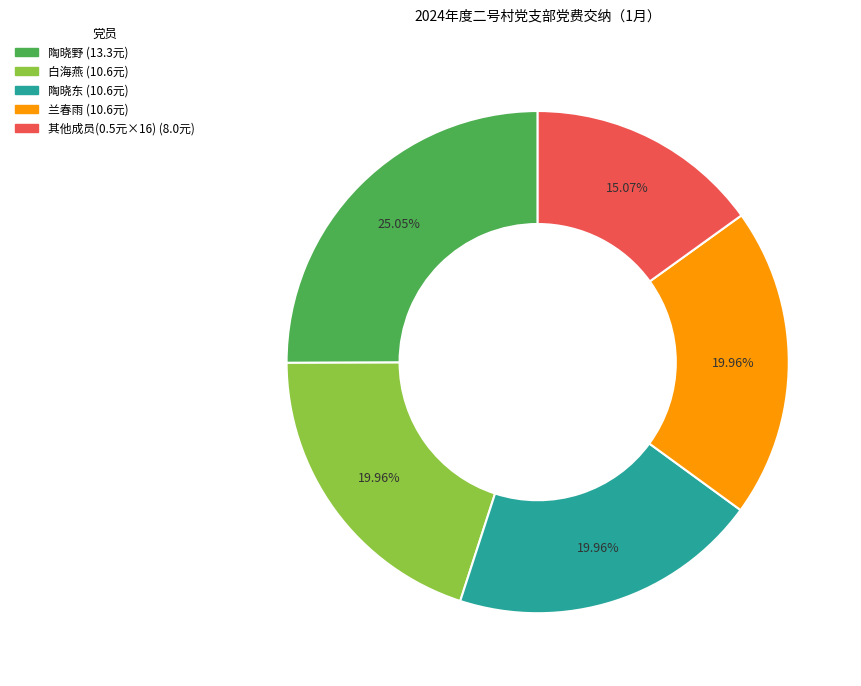

Is there a majority slice in this chart?

No